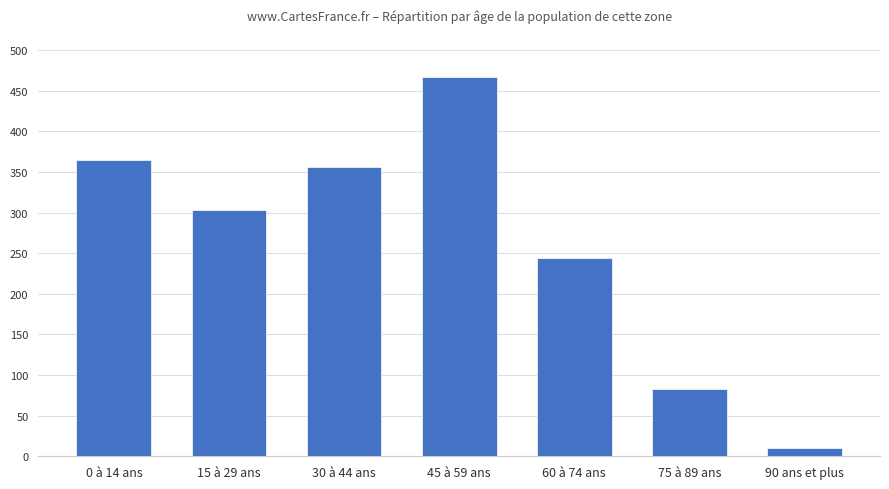

What is the smallest value displayed?

10